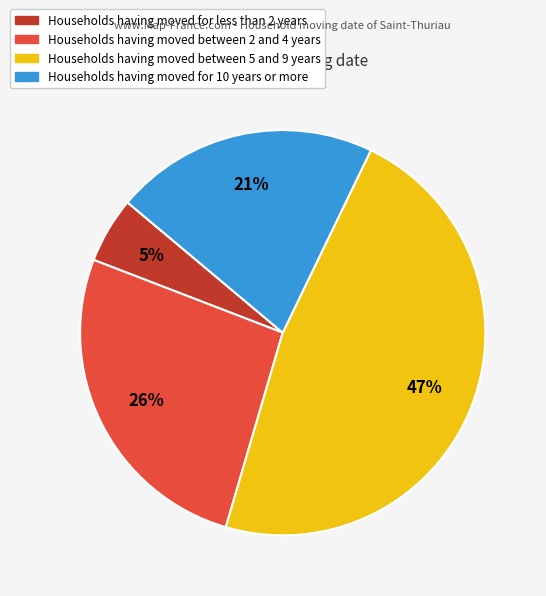

To the nearest percent, what is the difference between the Households having moved between 5 and 9 years and Households having moved between 2 and 4 years slice percentages?

21%